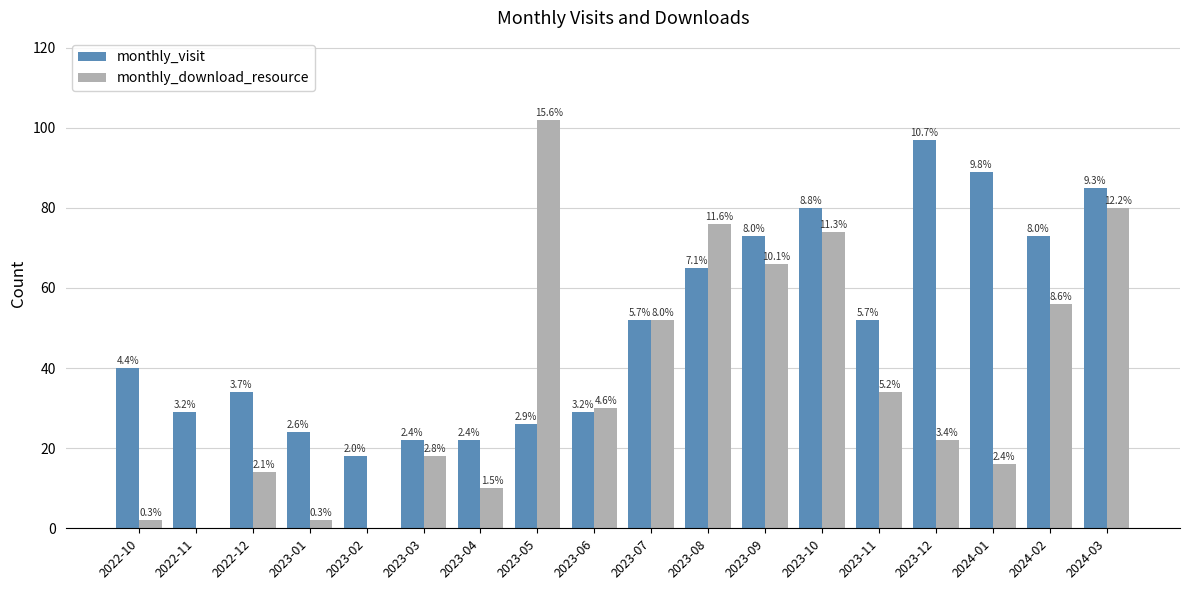

What are all the series names shown in the legend?

monthly_visit, monthly_download_resource